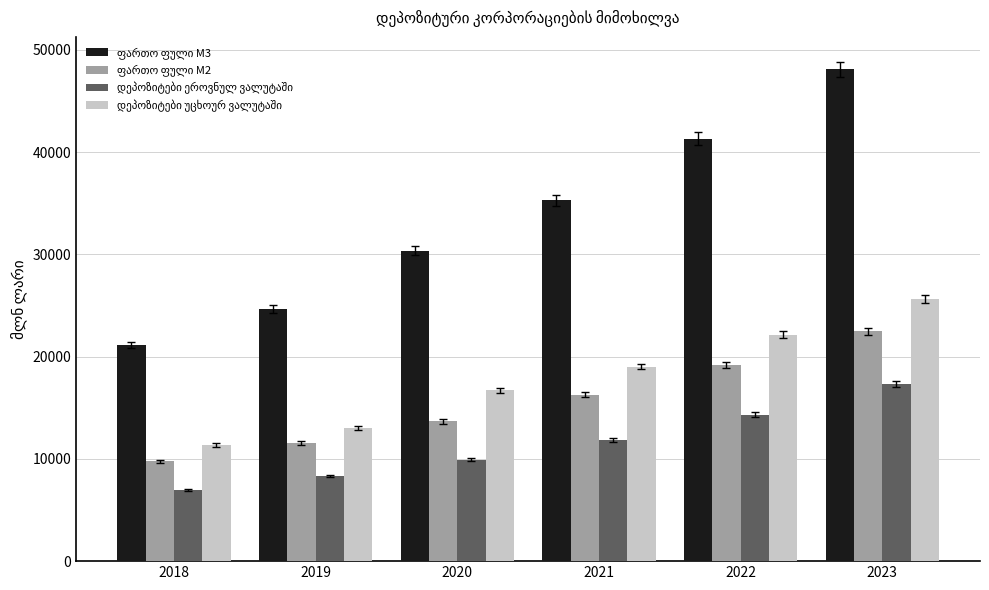

At which category is the sum across all series the highest?

2023